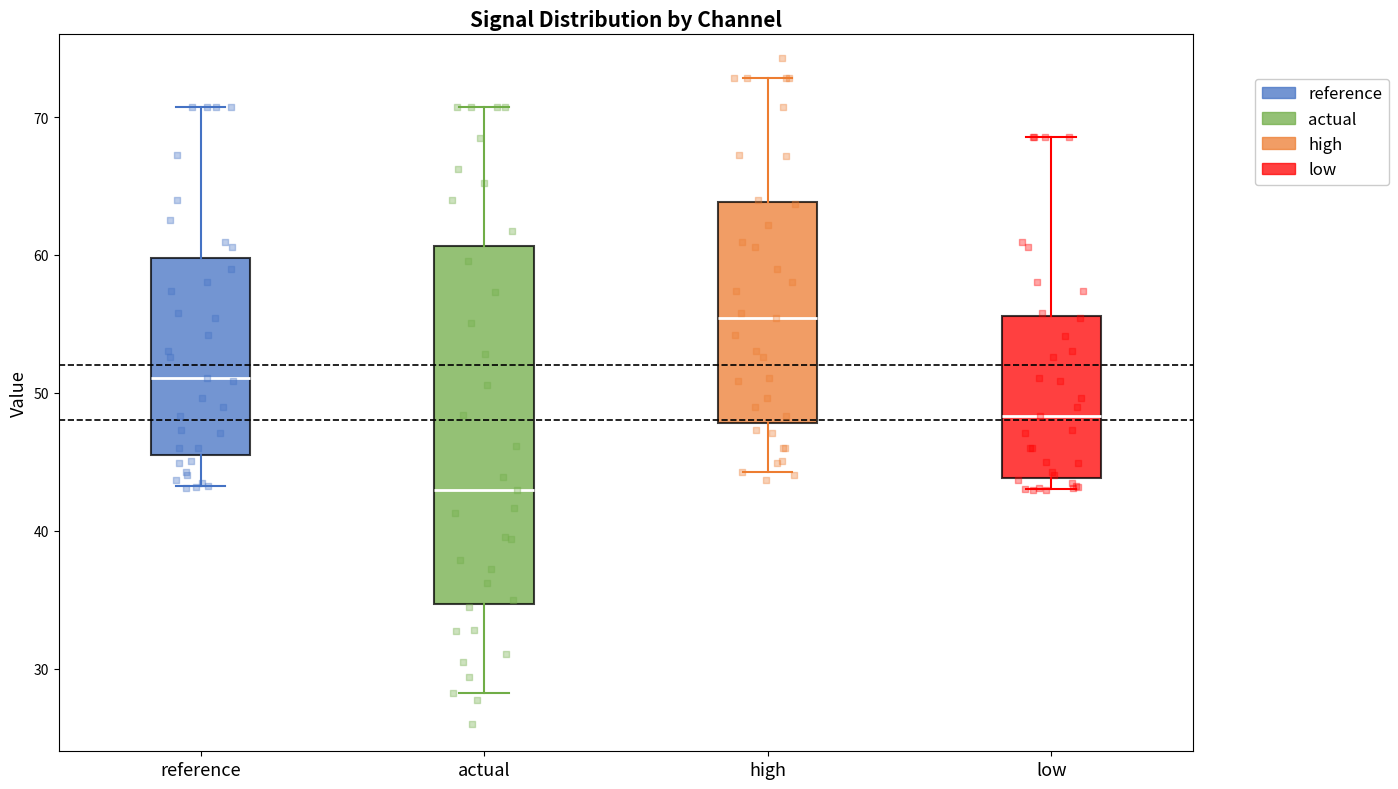

Comparing the boxes themselves (not the whiskers), which one is the tallest?

actual